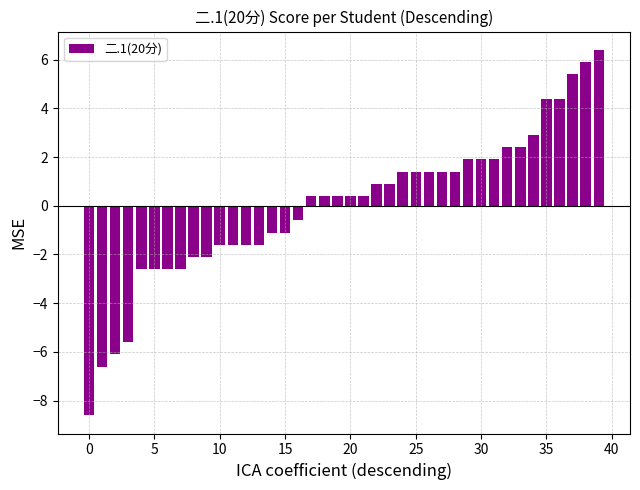

Are the bars grouped side by side (vs. stacked)?

No